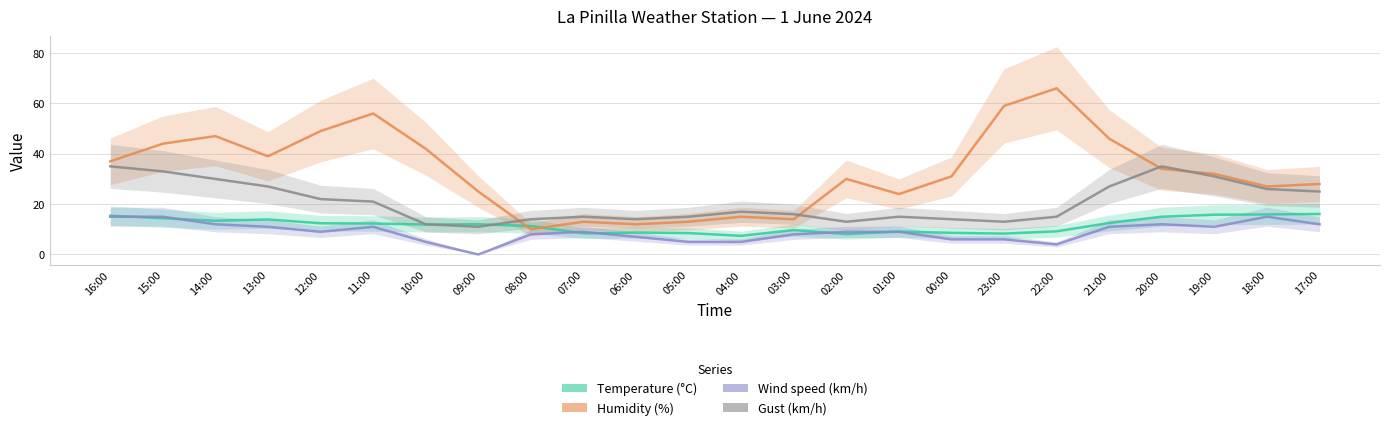

What is the difference between the second highest and minimum values in the Humidity (%) series?

49.0